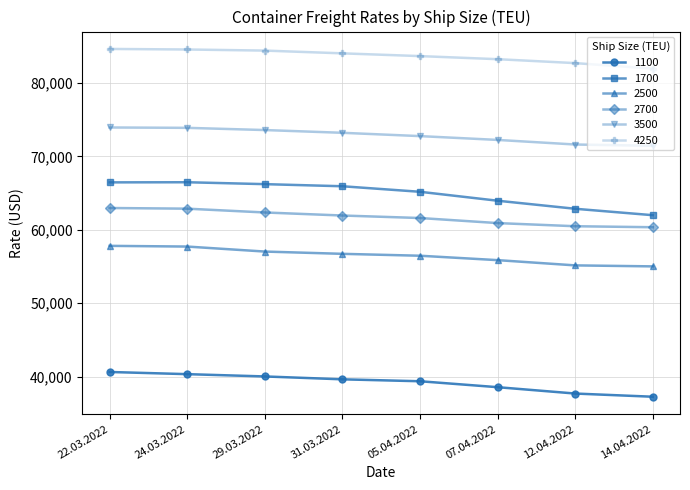

Rank the series by their maximum value, from highest to lowest.

4250, 3500, 1700, 2700, 2500, 1100